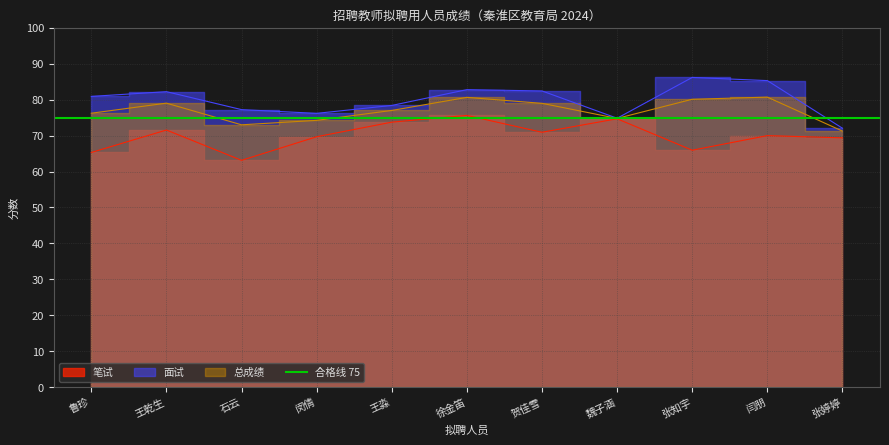

What is the sum of the 面试 values at 张知宇 and 闫朋?

171.5